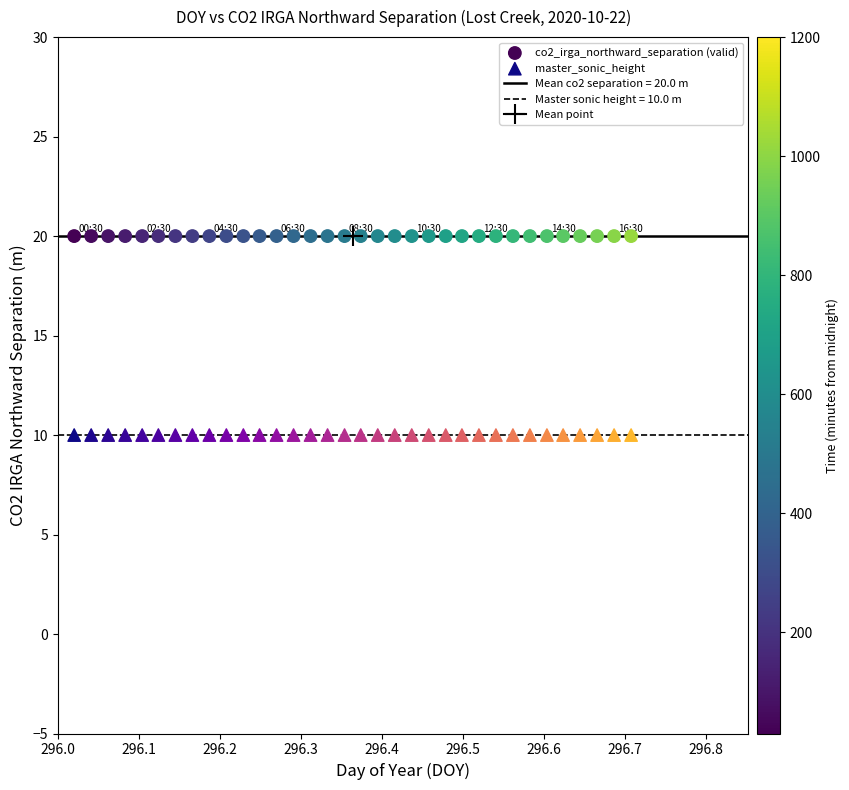

Which series contains the highest Y value?

co2_irga_northward_separation (valid)